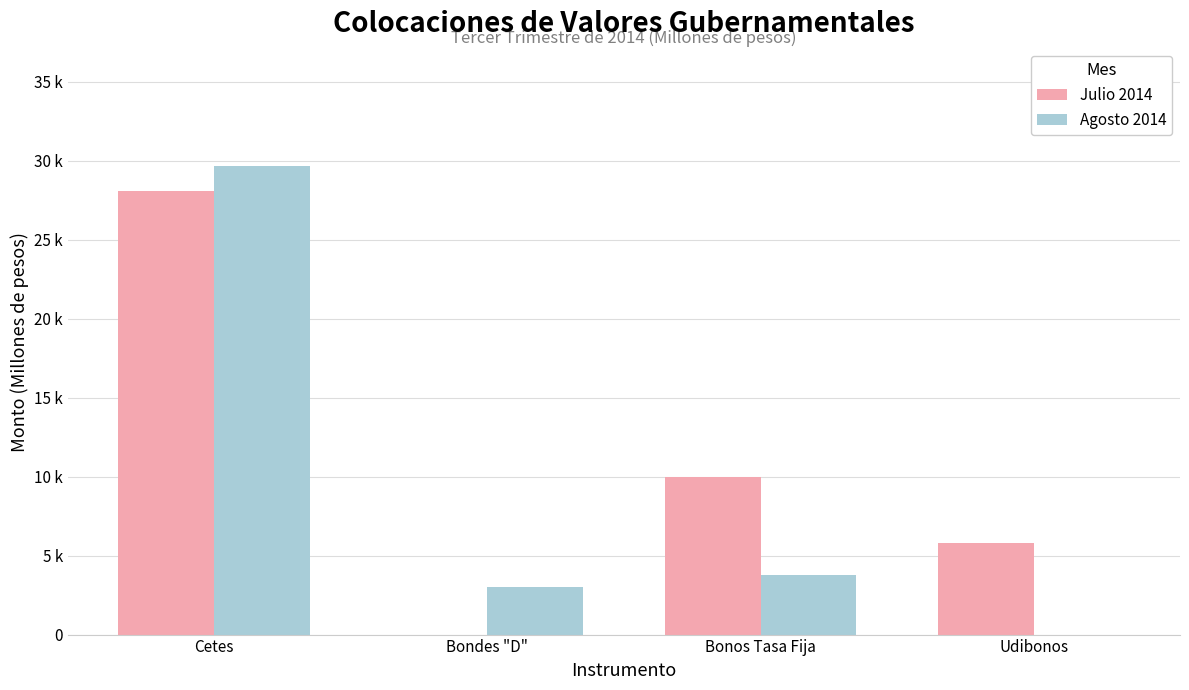

Which has a higher value, Cetes or Udibonos?

Cetes